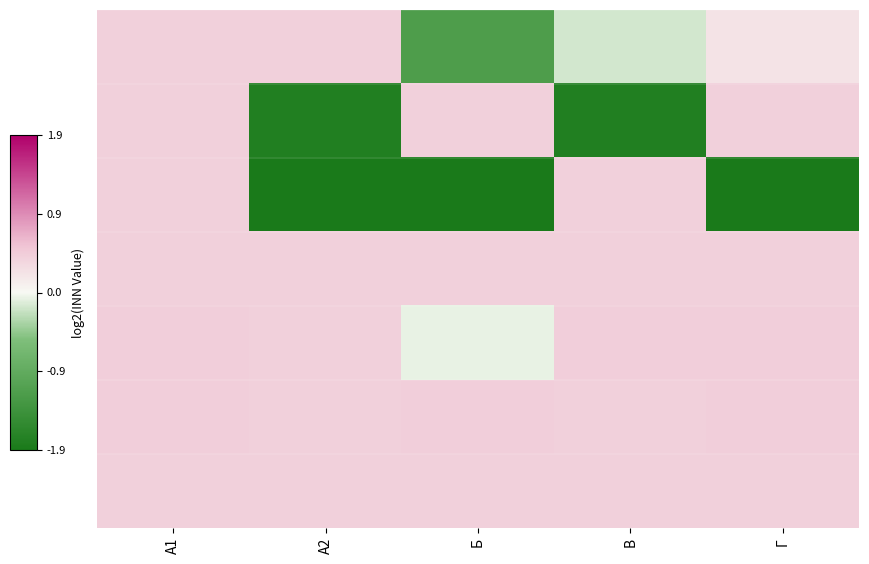

What is the minimum value shown in the chart?

-2.4